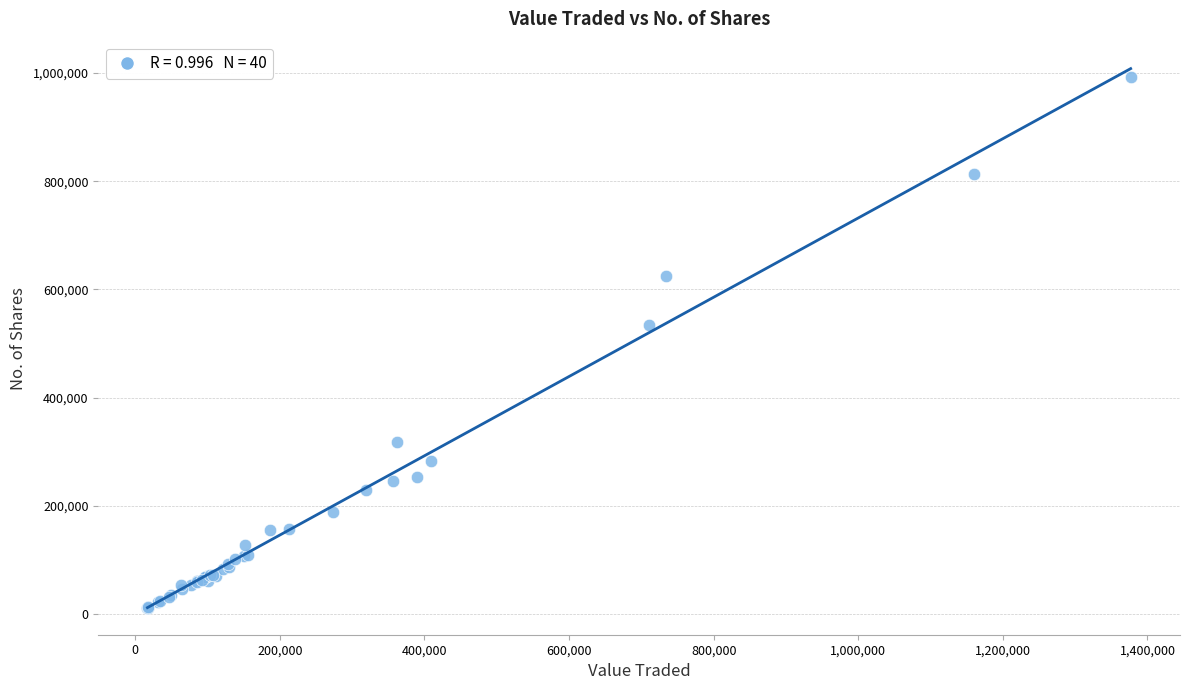

What Y value in the scatter plot is closest to 502285?

533513